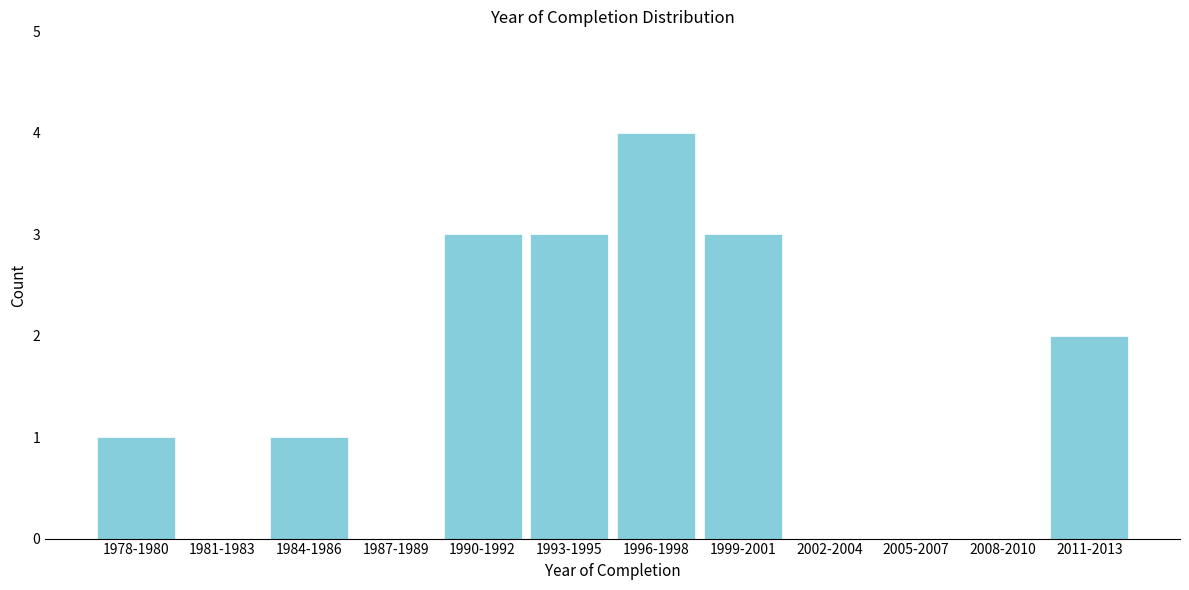

Reading left to right, extract all data points from this chart.

1978-1980=1	1981-1983=0	1984-1986=1	1987-1989=0	1990-1992=3	1993-1995=3	1996-1998=4	1999-2001=3	2002-2004=0	2005-2007=0	2008-2010=0	2011-2013=2